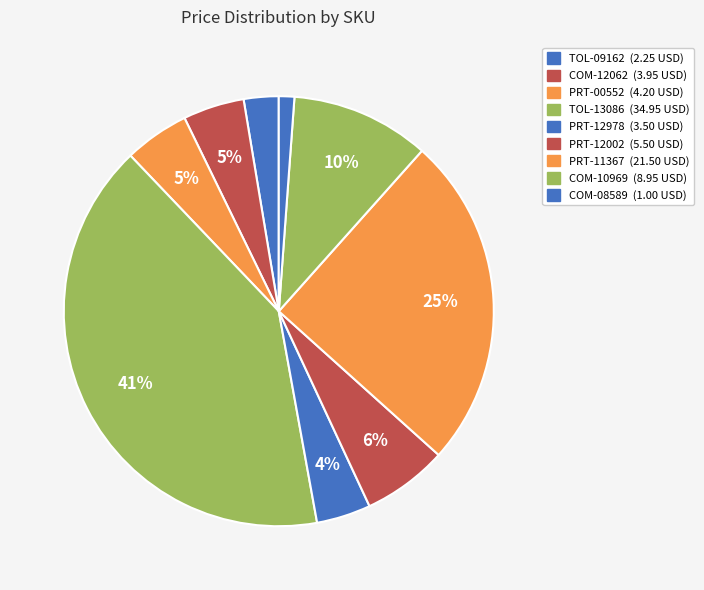

Is it true that PRT-00552 is 5% of the pie?

True